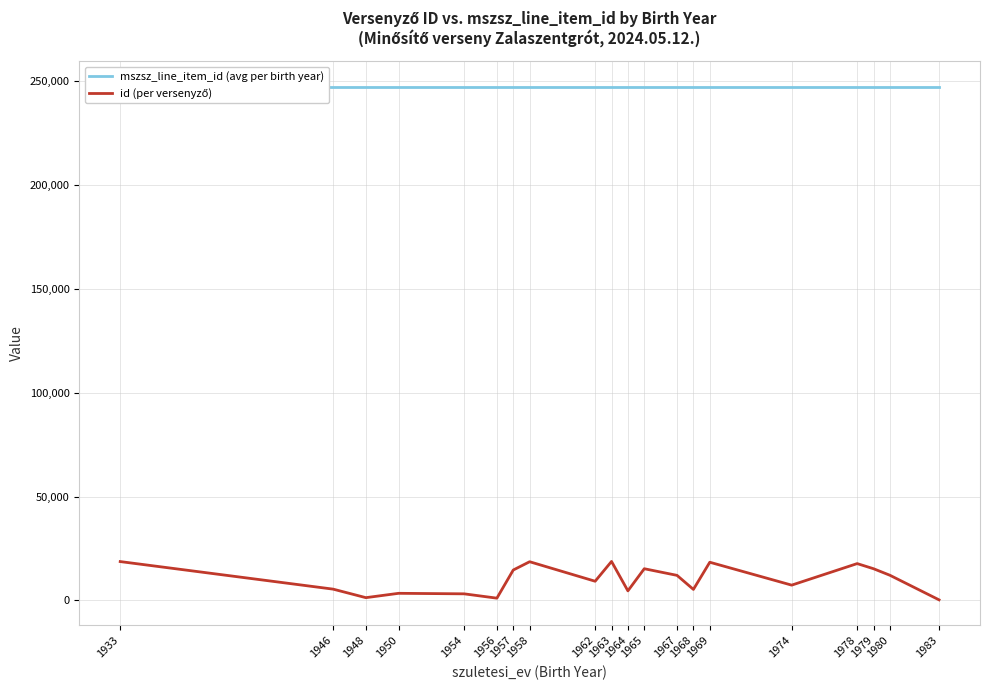

True or false: mszsz_line_item_id (avg per birth year) and id (per versenyző) cross at least once.

False